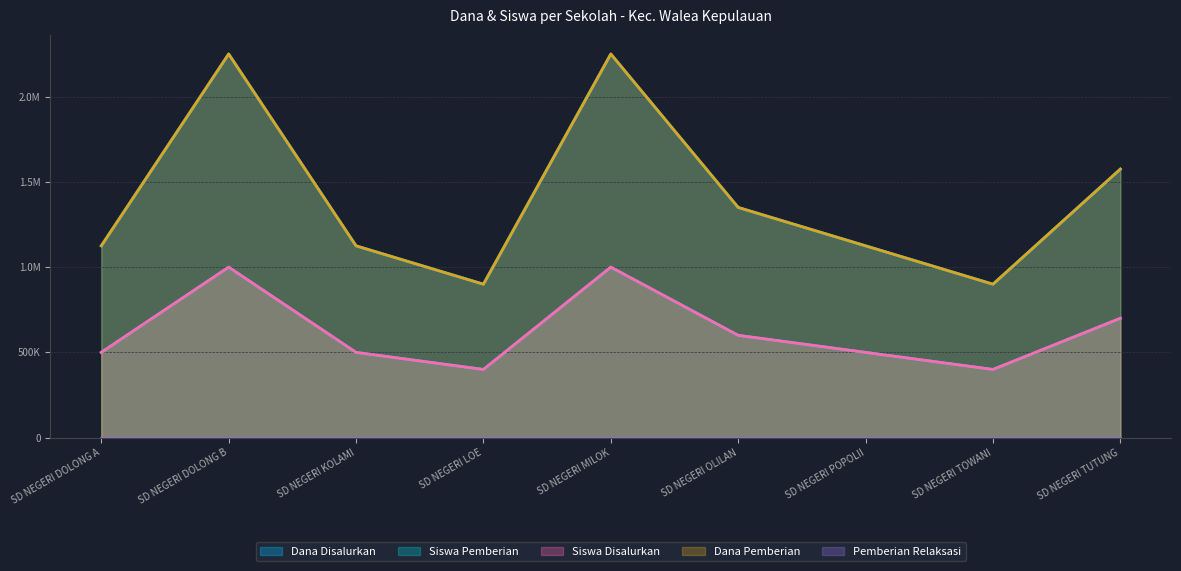

Which category has the lowest value in the Siswa Pemberian series?

SD NEGERI LOE